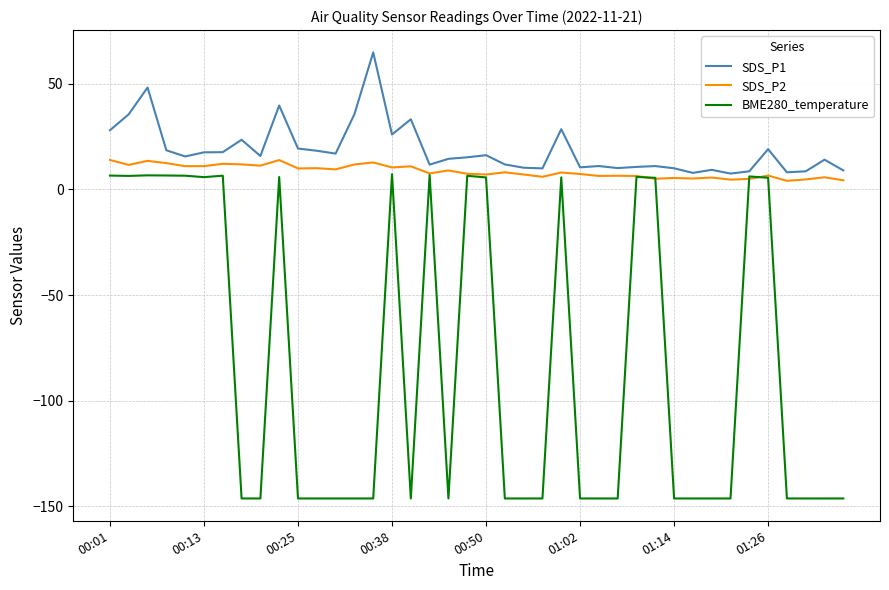

Which series has the widest spread of values?

BME280_temperature